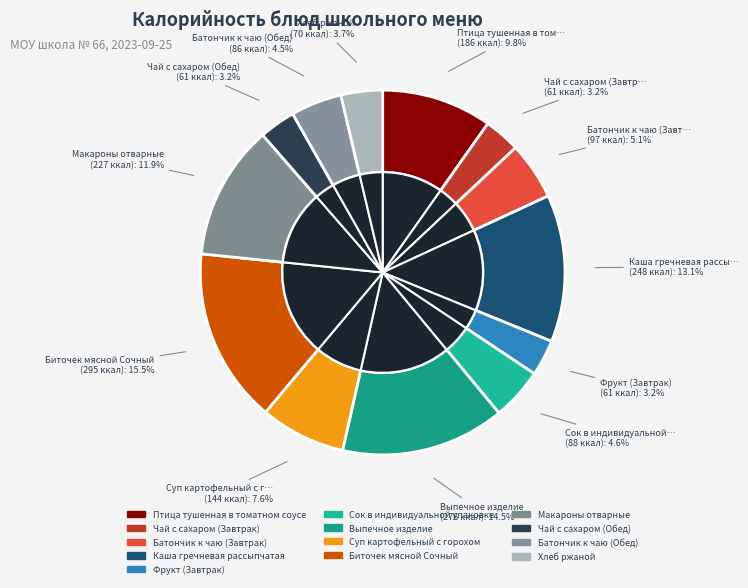

True or false: Каша гречневая рассыпчатая accounts for 13% of the total.

True